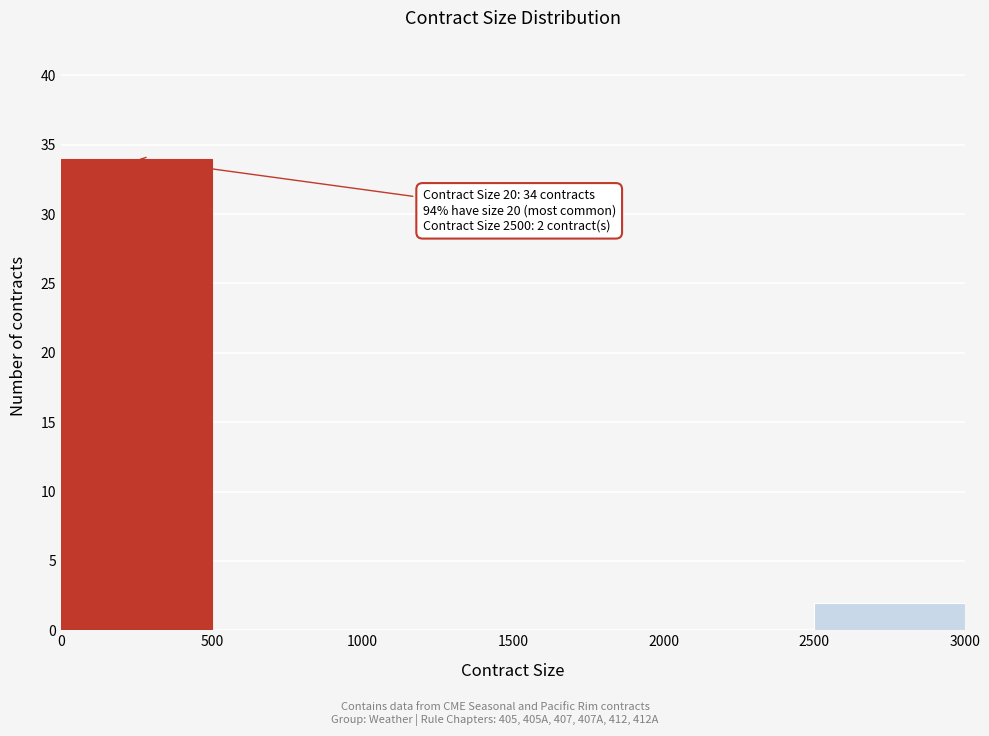

Which range on the x-axis has the tallest bar?

0 to 500